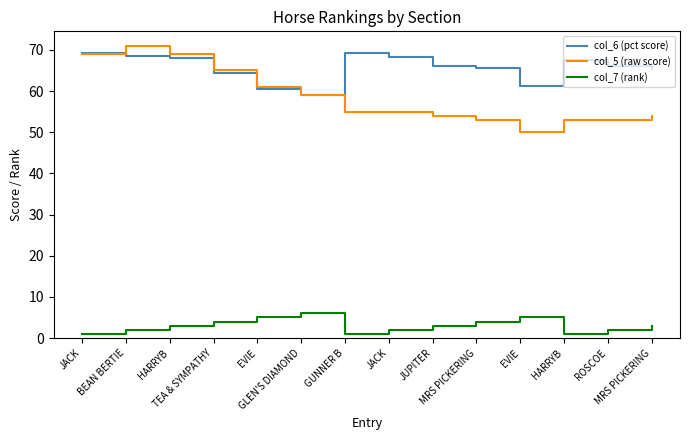

Which label corresponds to the largest value in the chart?

BEAN BERTIE